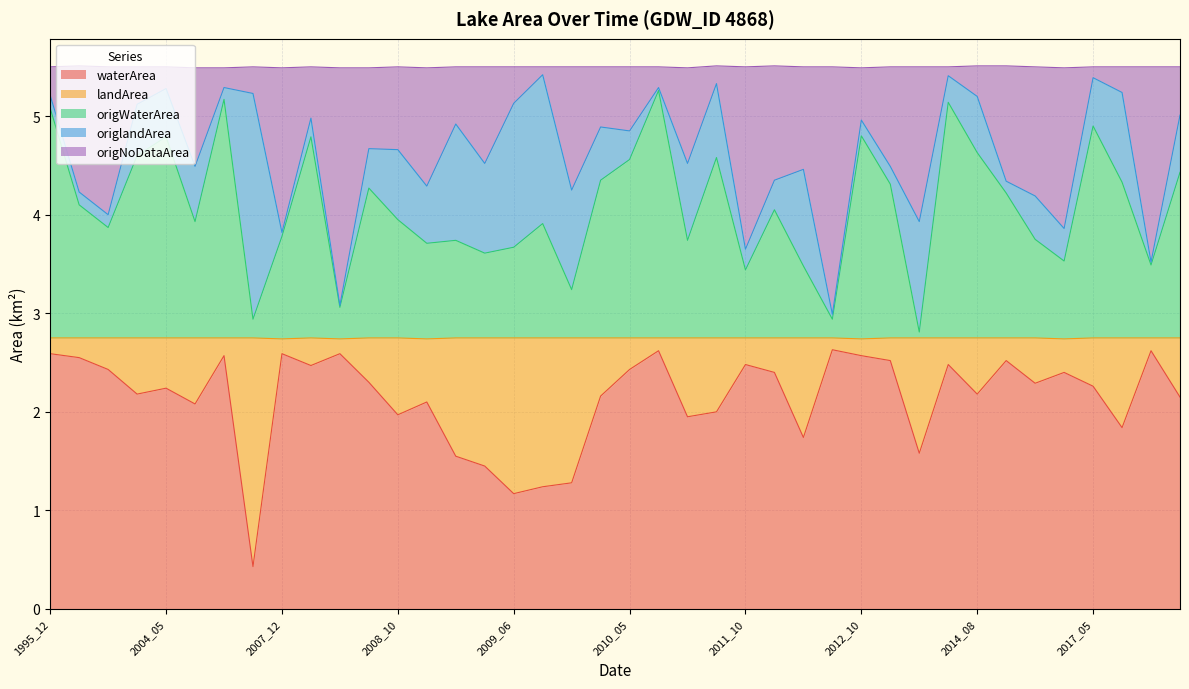

Does the chart display data point markers on the line(s)?

No